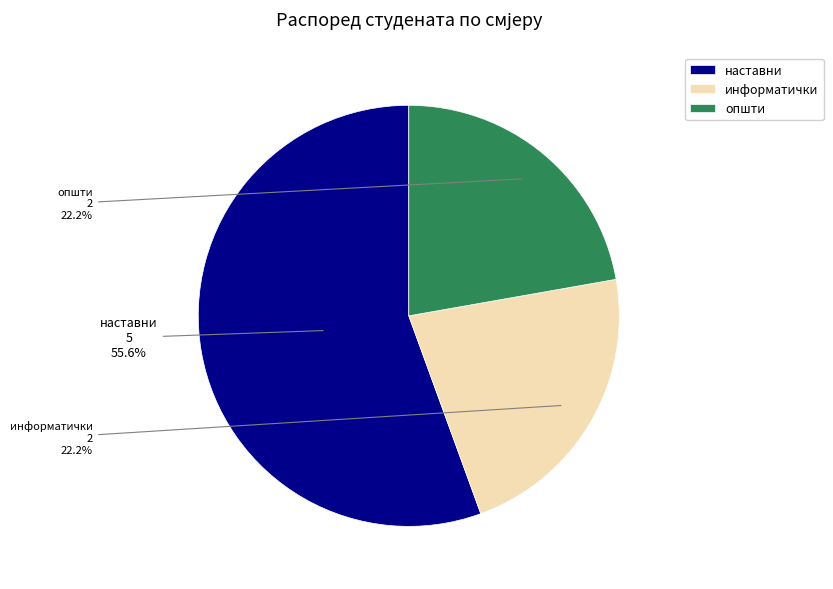

What is the largest slice in the pie chart?

наставни